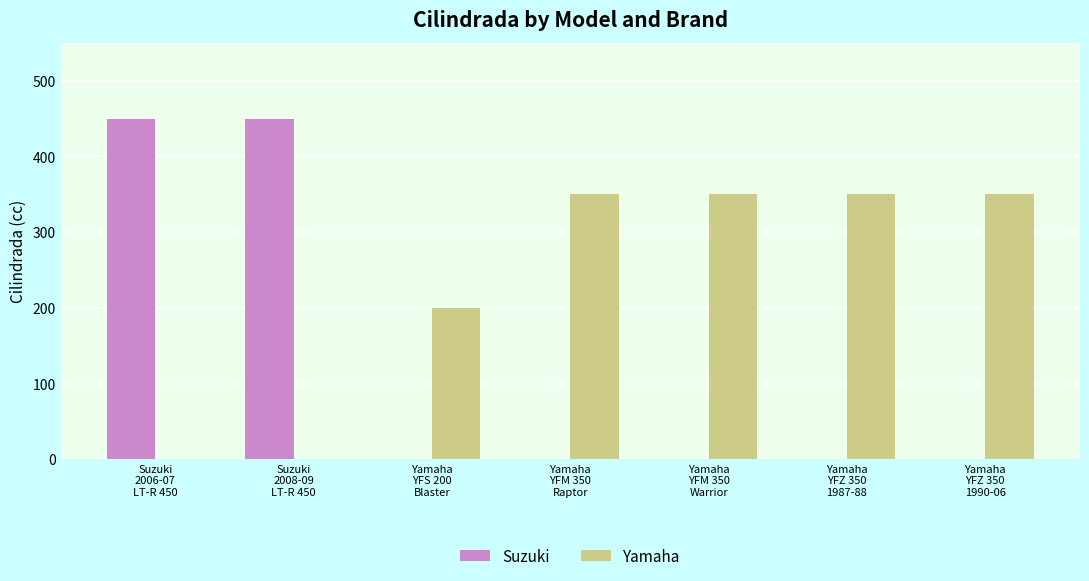

Which series has the largest total across all categories?

Yamaha